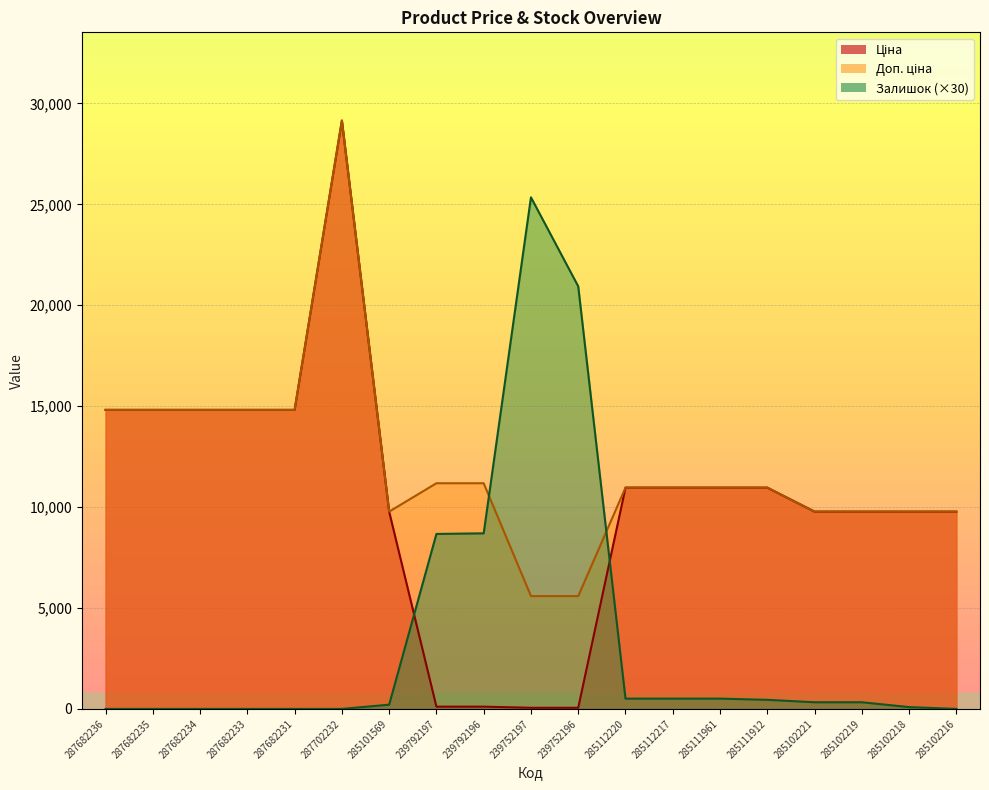

What is the sum of all Доп. ціна values?

229521.4